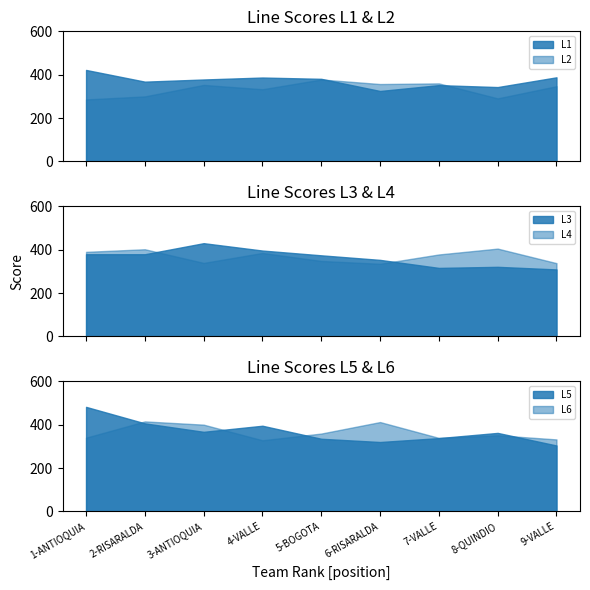

What is the lowest value of the L3 series?

309